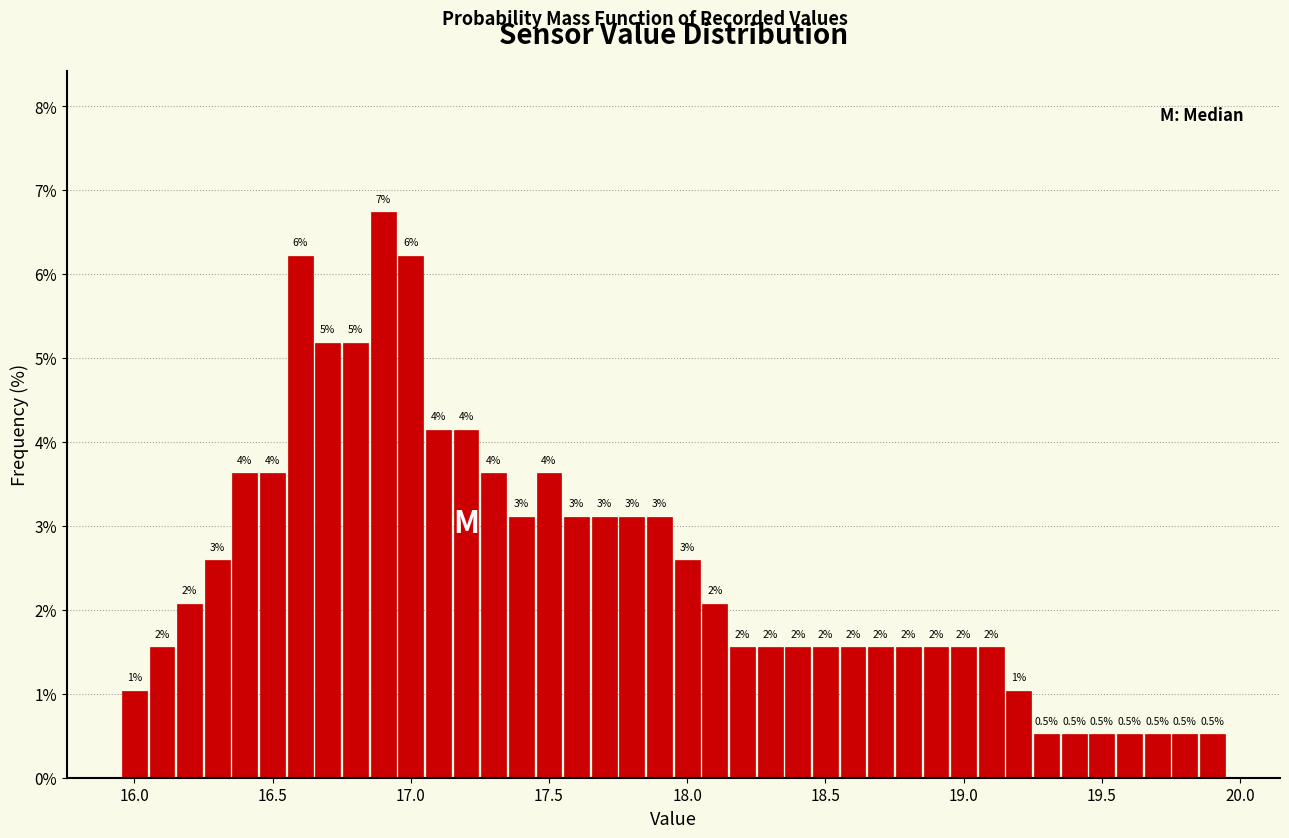

Read against the x-axis, roughly where is the centre of the tallest bar?

16.90